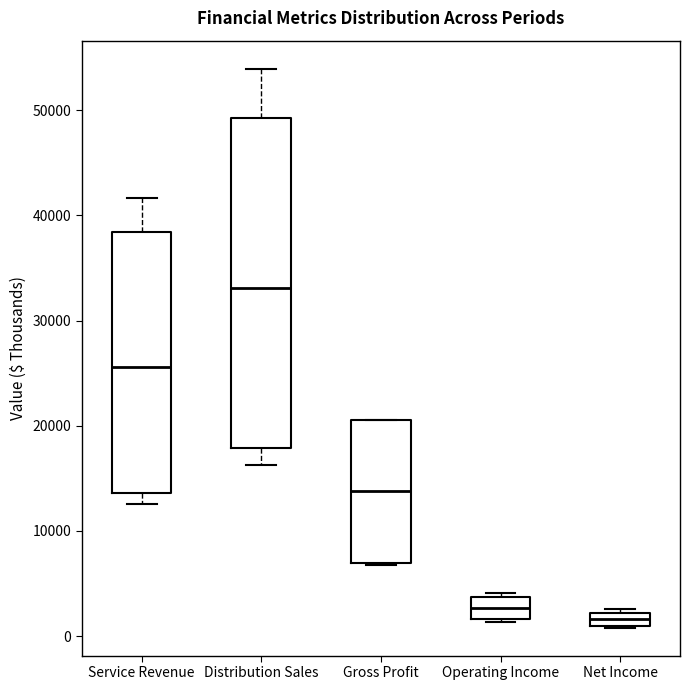

Which box is the tallest, from its lower edge to its upper edge?

Distribution Sales